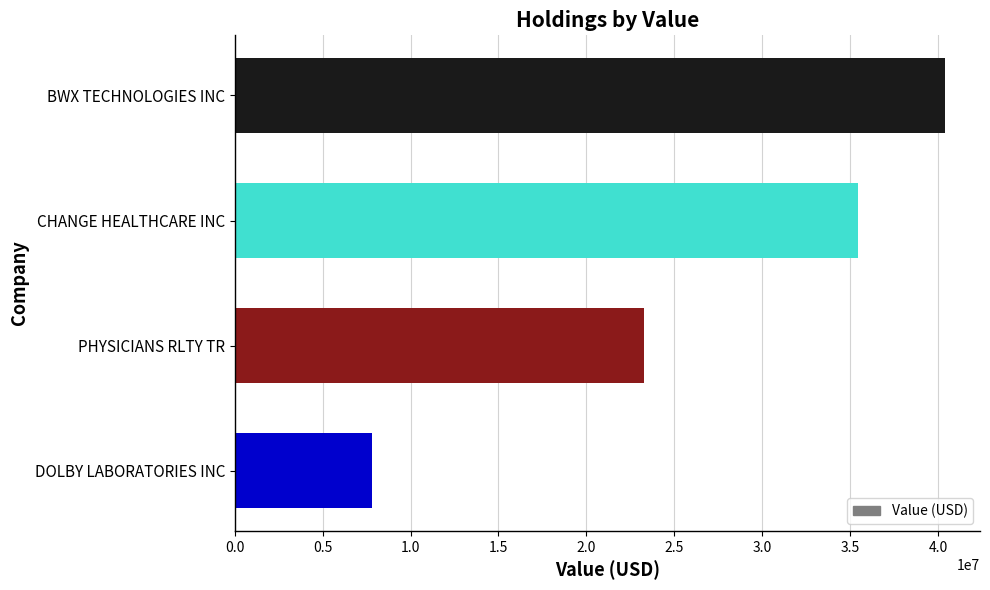

Rank the categories by value from lowest to highest.

DOLBY LABORATORIES INC, PHYSICIANS RLTY TR, CHANGE HEALTHCARE INC, BWX TECHNOLOGIES INC